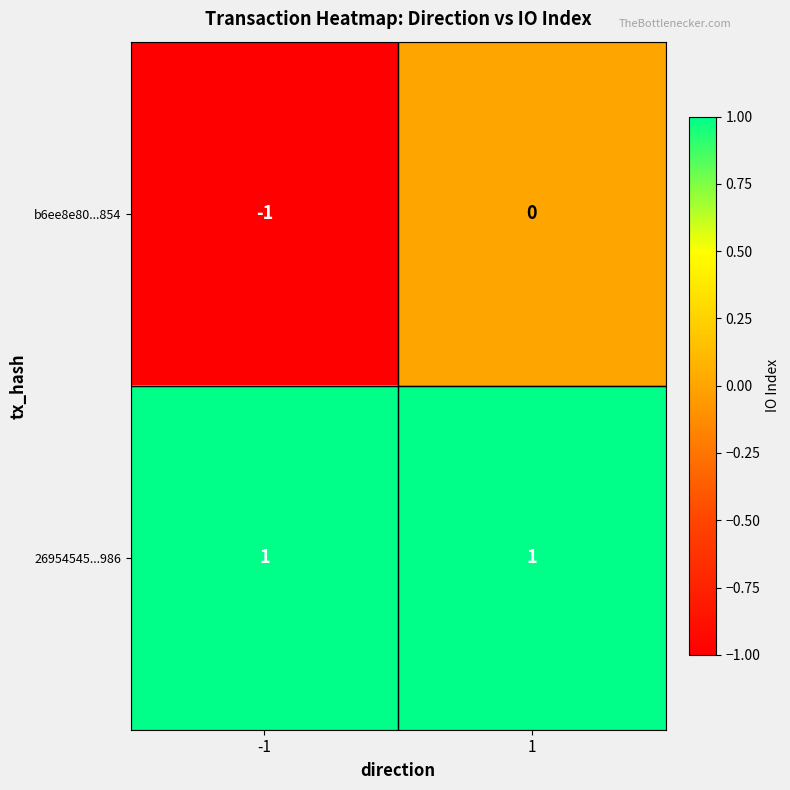

What is the spread (max minus min) of values at -1?

2